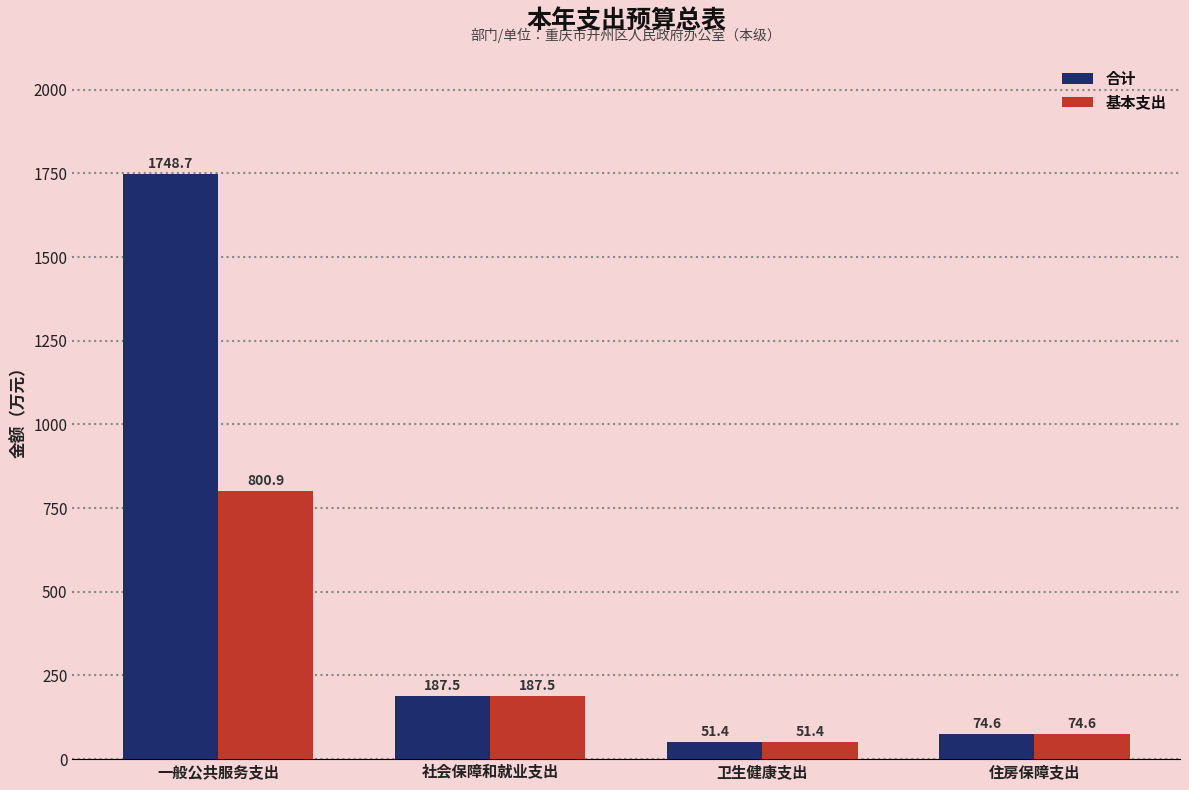

Which series has the largest range (max minus min)?

合计